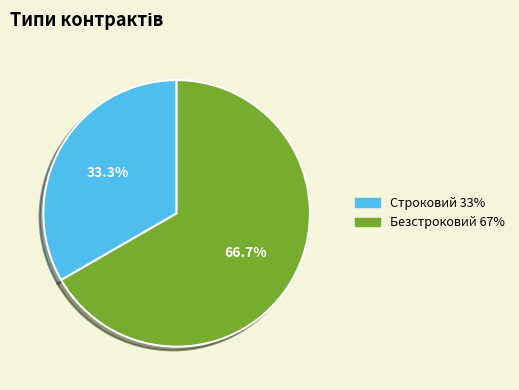

What is the ratio of the value at Безстроковий to the value at Строковий?

2.0